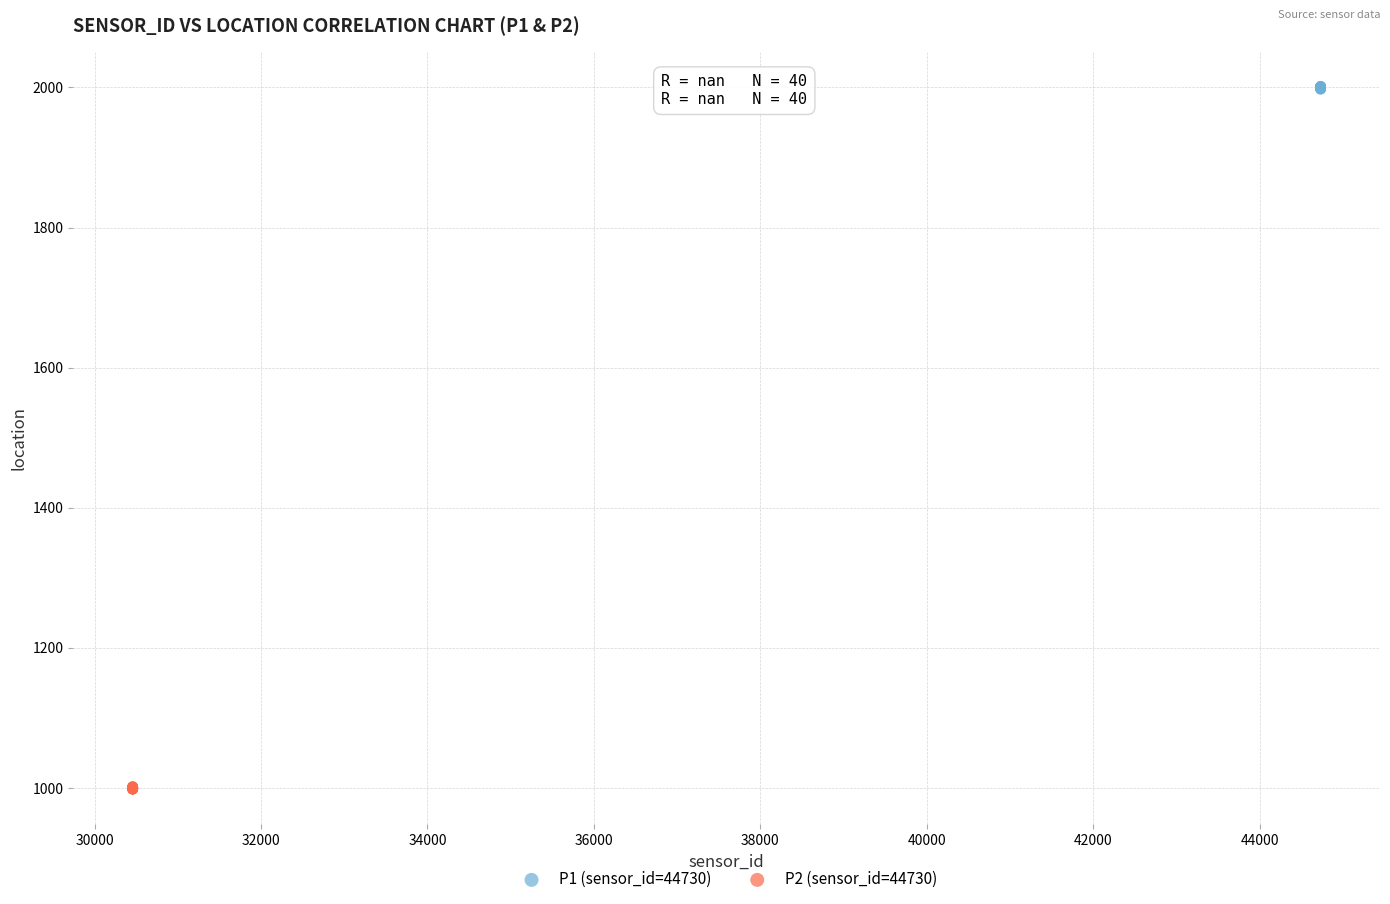

Which series contains the lowest Y value?

P2 (sensor_id=44730)